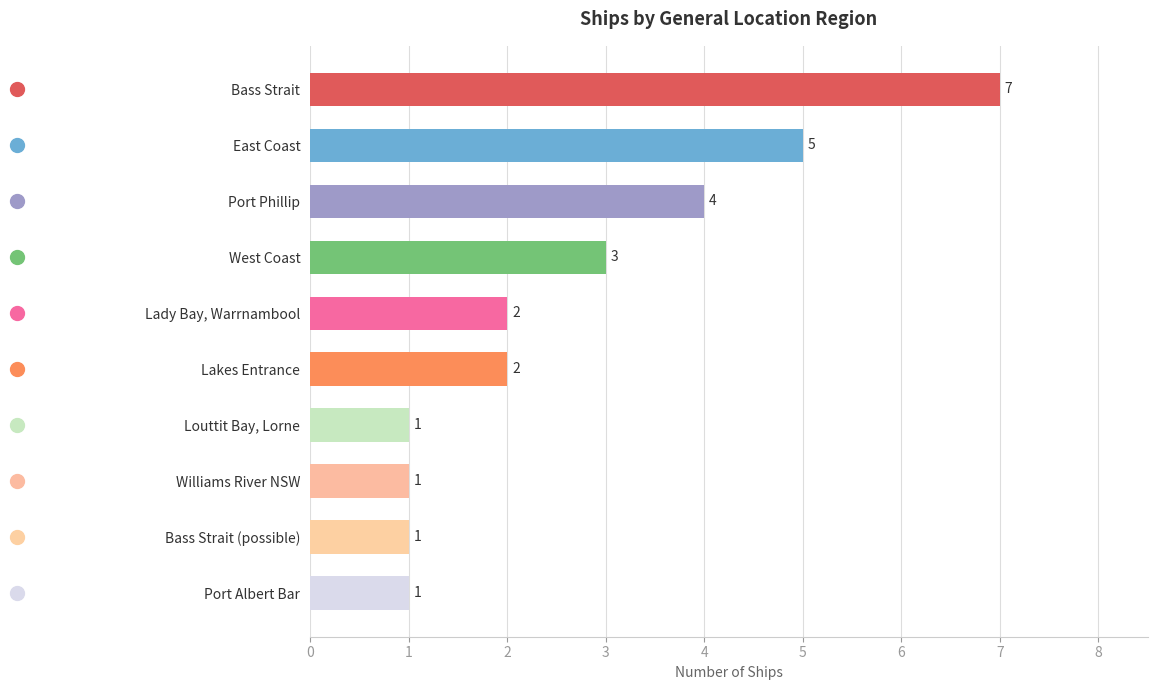

What is the average value?

3